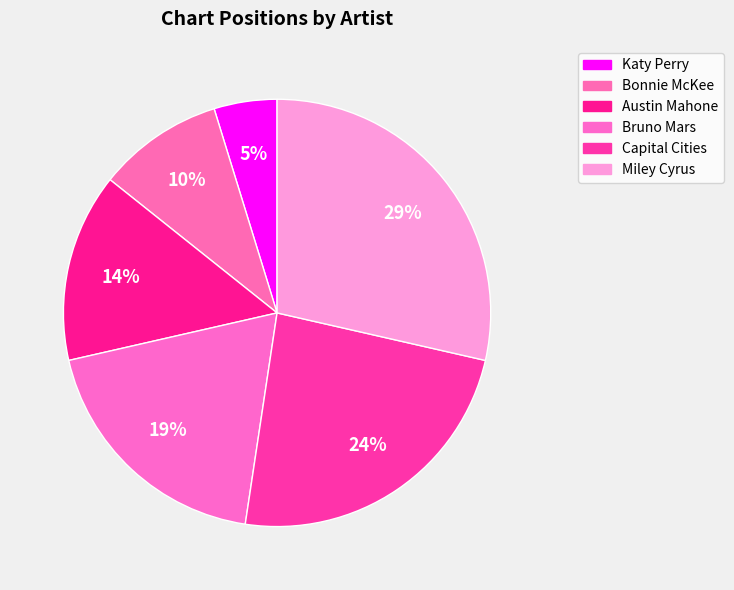

Rank the categories by value from lowest to highest.

Katy Perry, Bonnie McKee, Austin Mahone, Bruno Mars, Capital Cities, Miley Cyrus